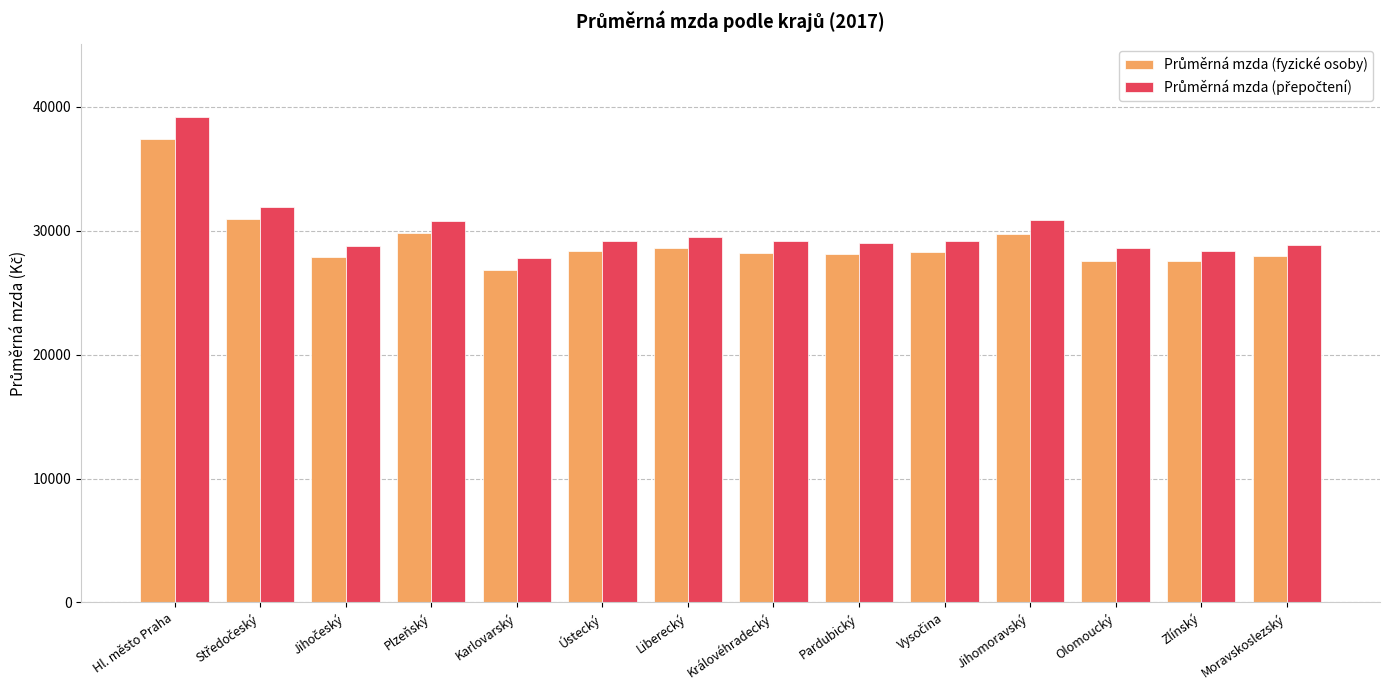

How many bars are there in total?

28